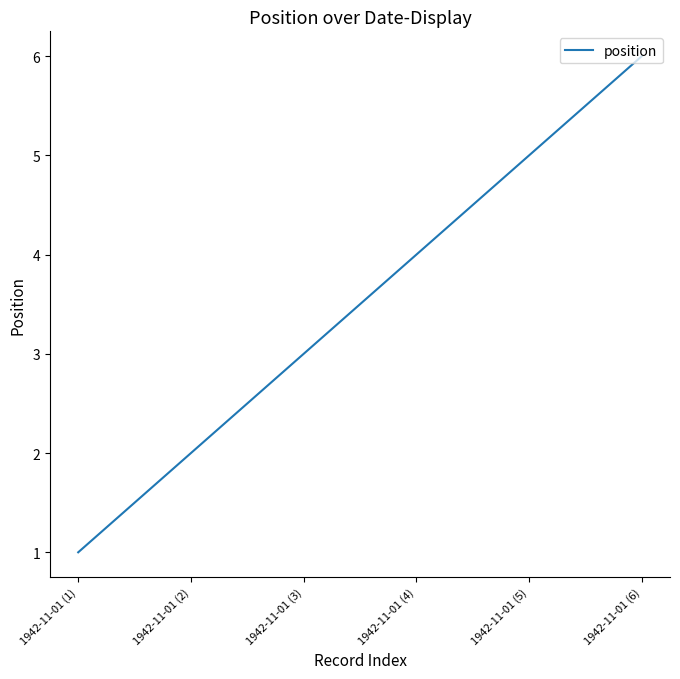

Rank the categories by value from lowest to highest.

1942-11-01 (1), 1942-11-01 (2), 1942-11-01 (3), 1942-11-01 (4), 1942-11-01 (5), 1942-11-01 (6)